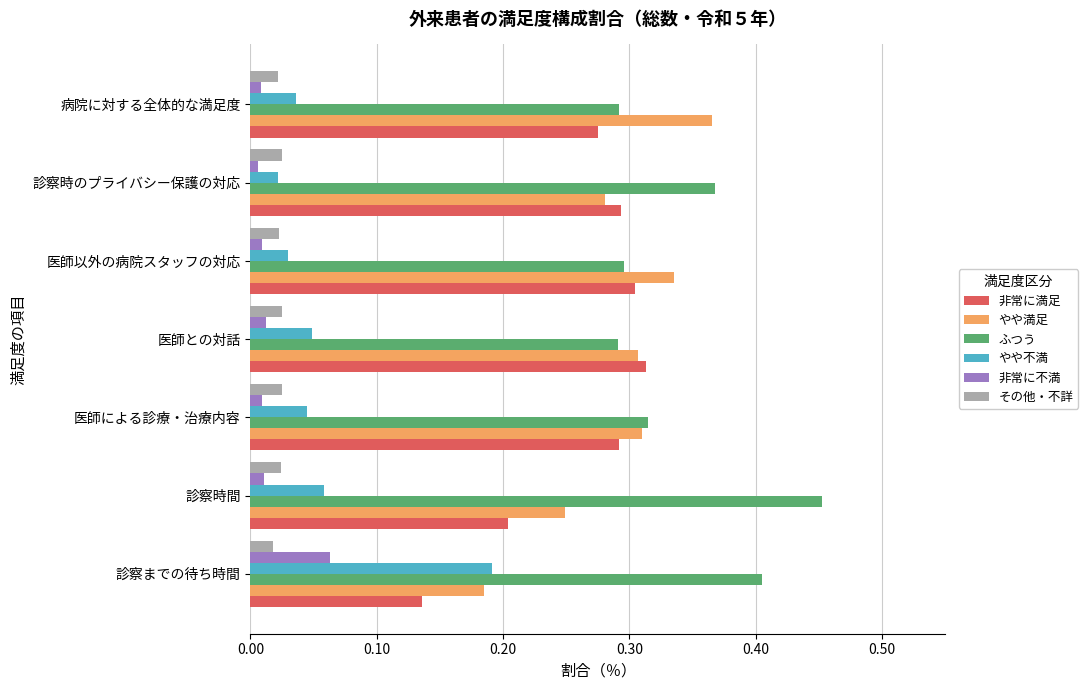

The value of やや満足 at 診察時のプライバシー保護の対応 is 0.3. True or false?

True